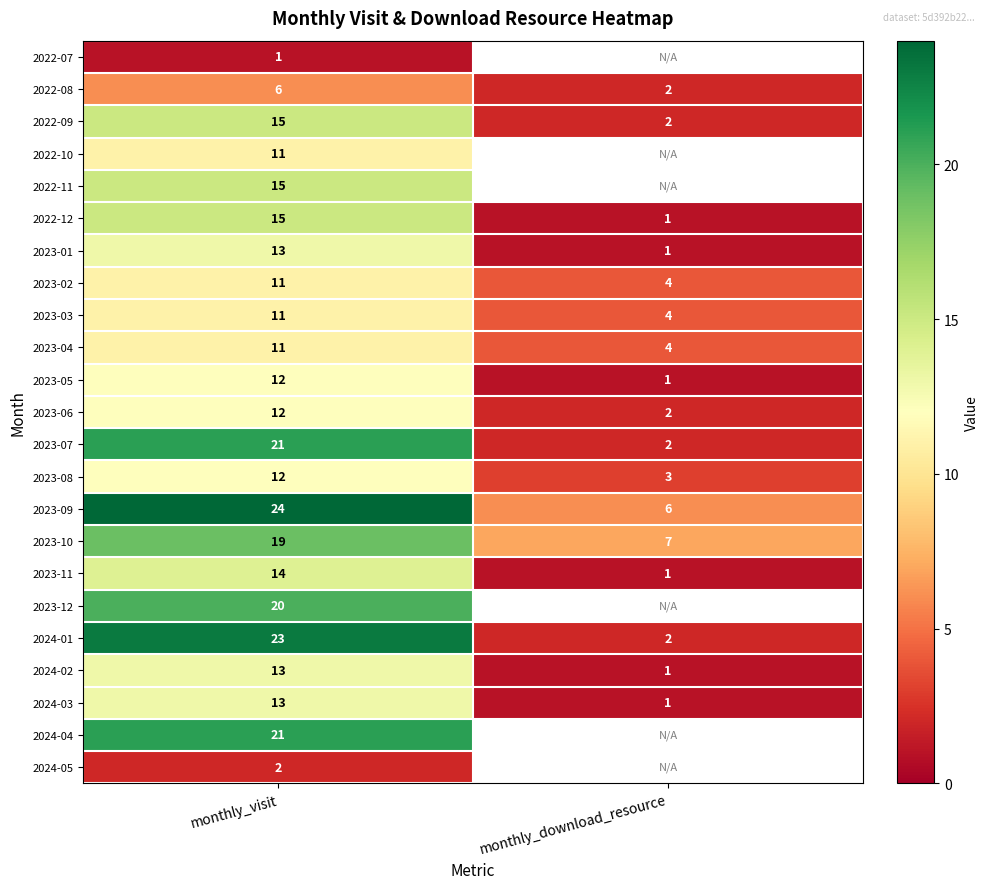

Between monthly_download_resource and monthly_visit, which is larger?

monthly_visit